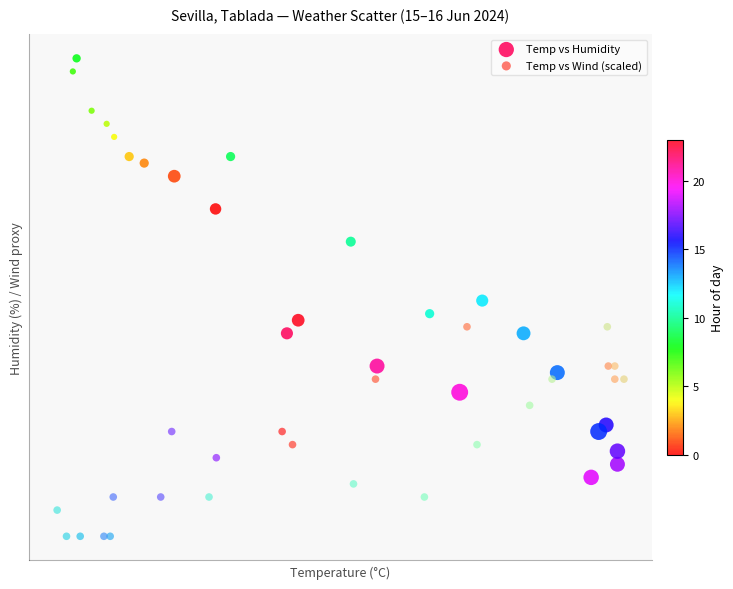

What are all the series names shown in the legend?

Temp vs Humidity, Temp vs Wind (scaled)